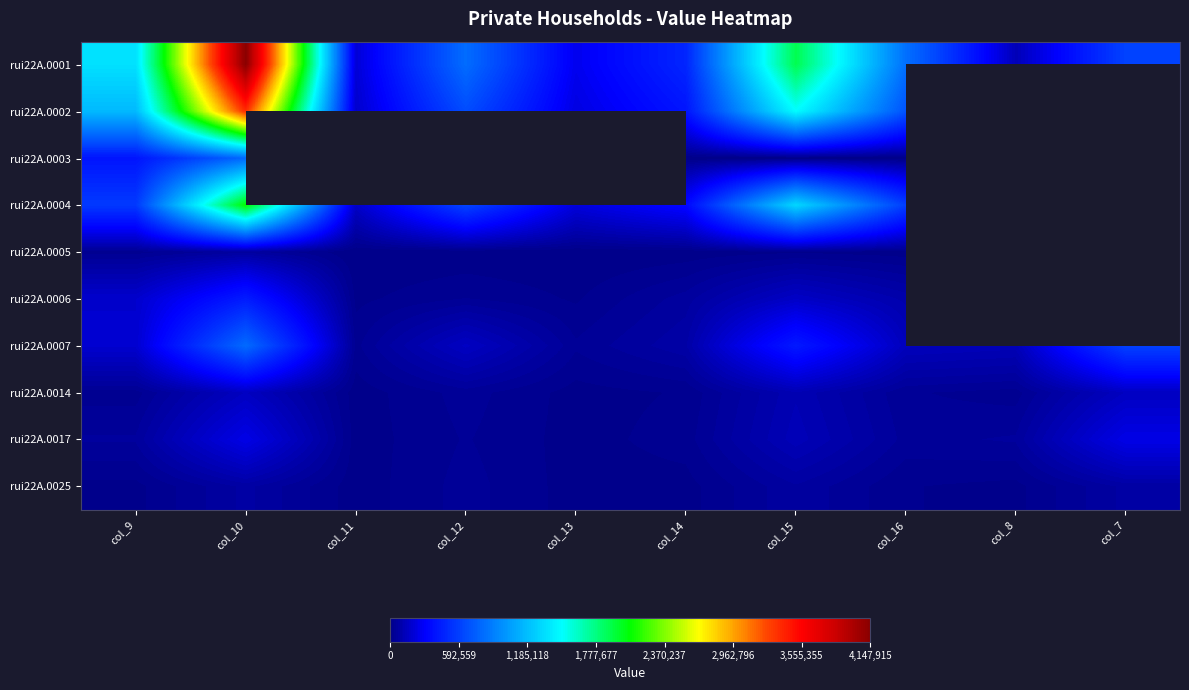

At how many categories does at least one series exceed 3805497?

1